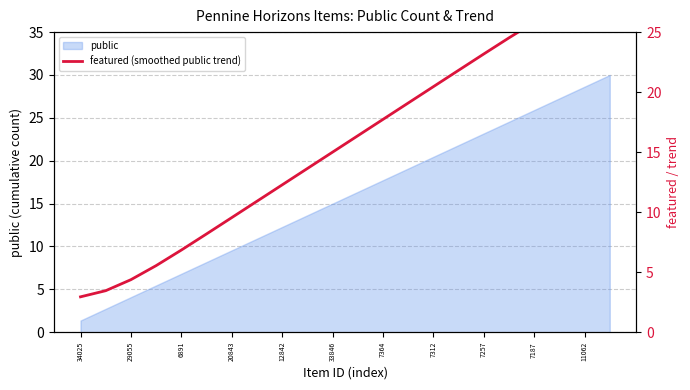

The value at 11 is 16.4. True or false?

True